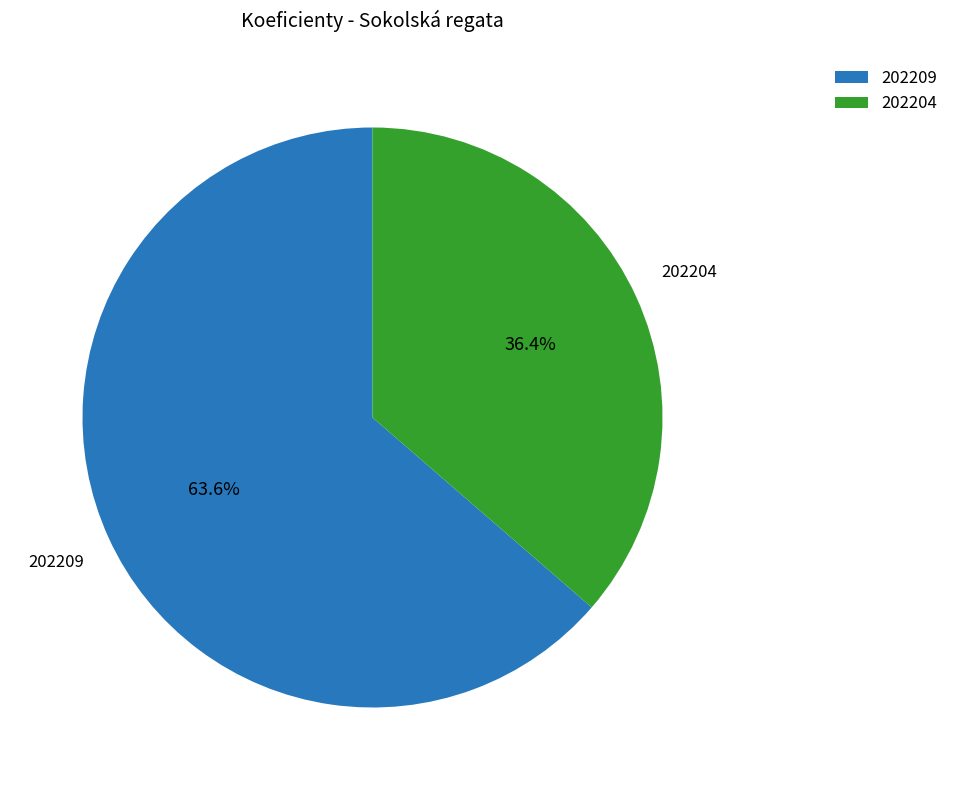

What percentage is the 202204 slice, to the nearest percent?

36%